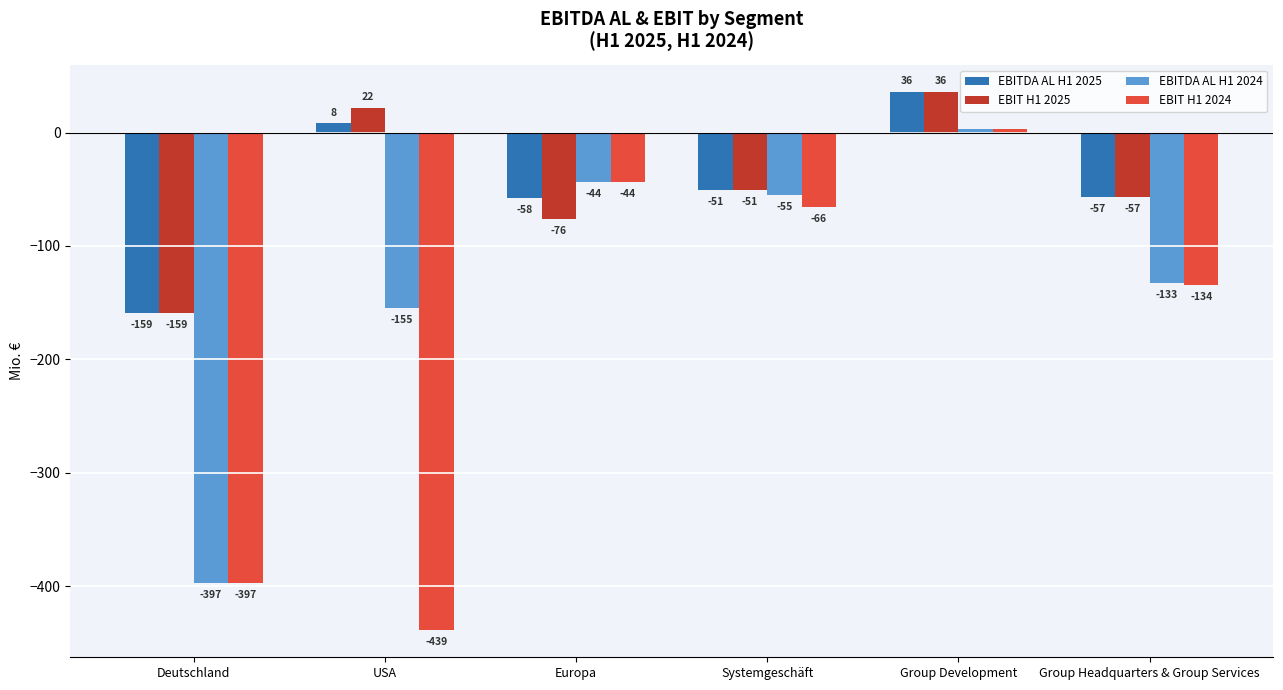

The value of EBIT H1 2025 at Systemgeschäft is -71. True or false?

False